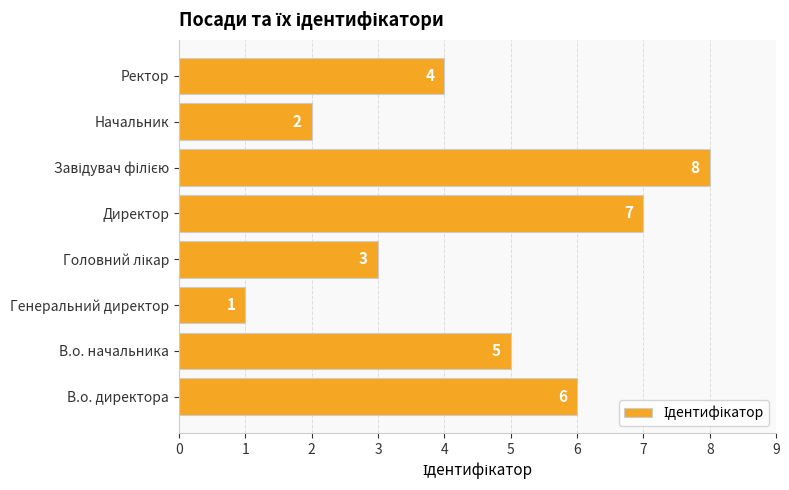

Which category has the lowest value across all series?

Генеральний директор